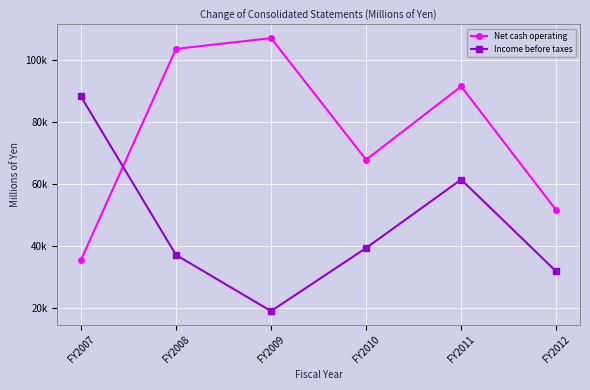

Does the chart have visible grid lines?

Yes